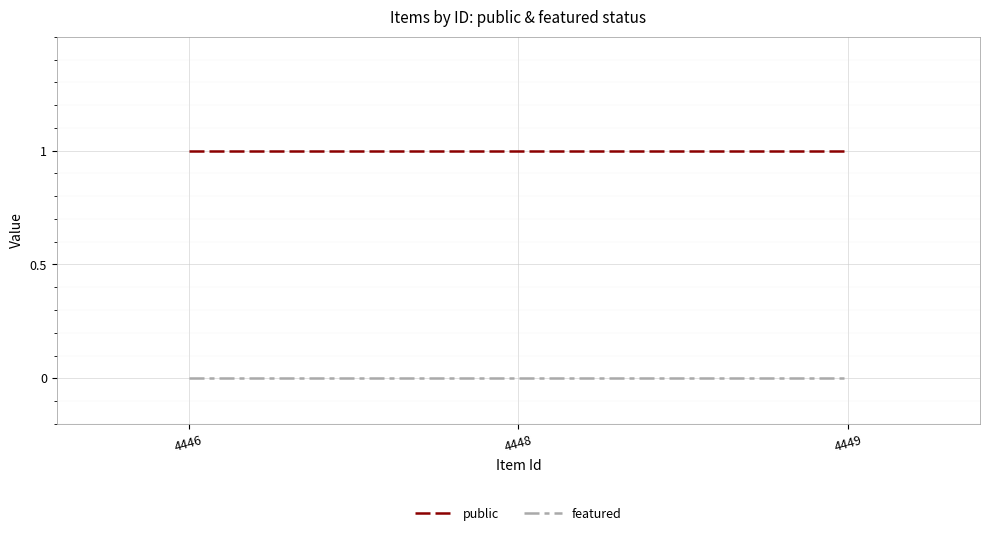

Is the value of public at 4449 greater than the value of featured at 4449?

Yes